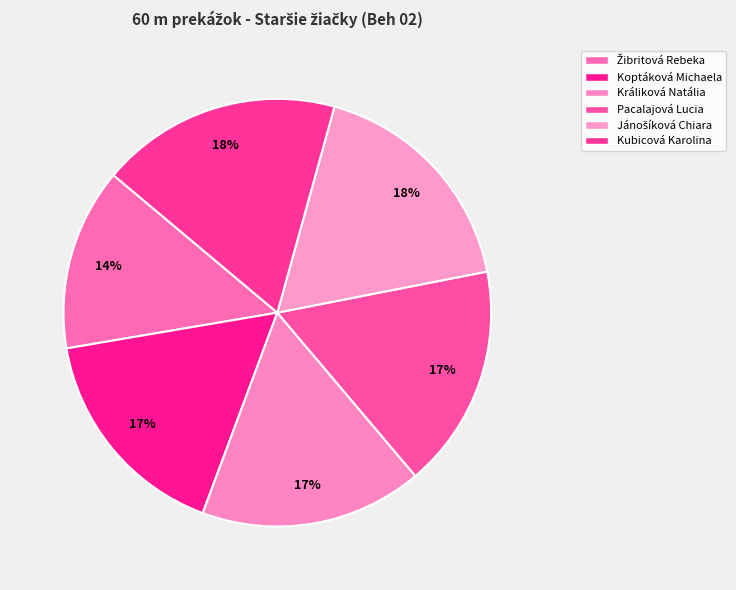

Which slice is the largest?

Kubicová Karolina